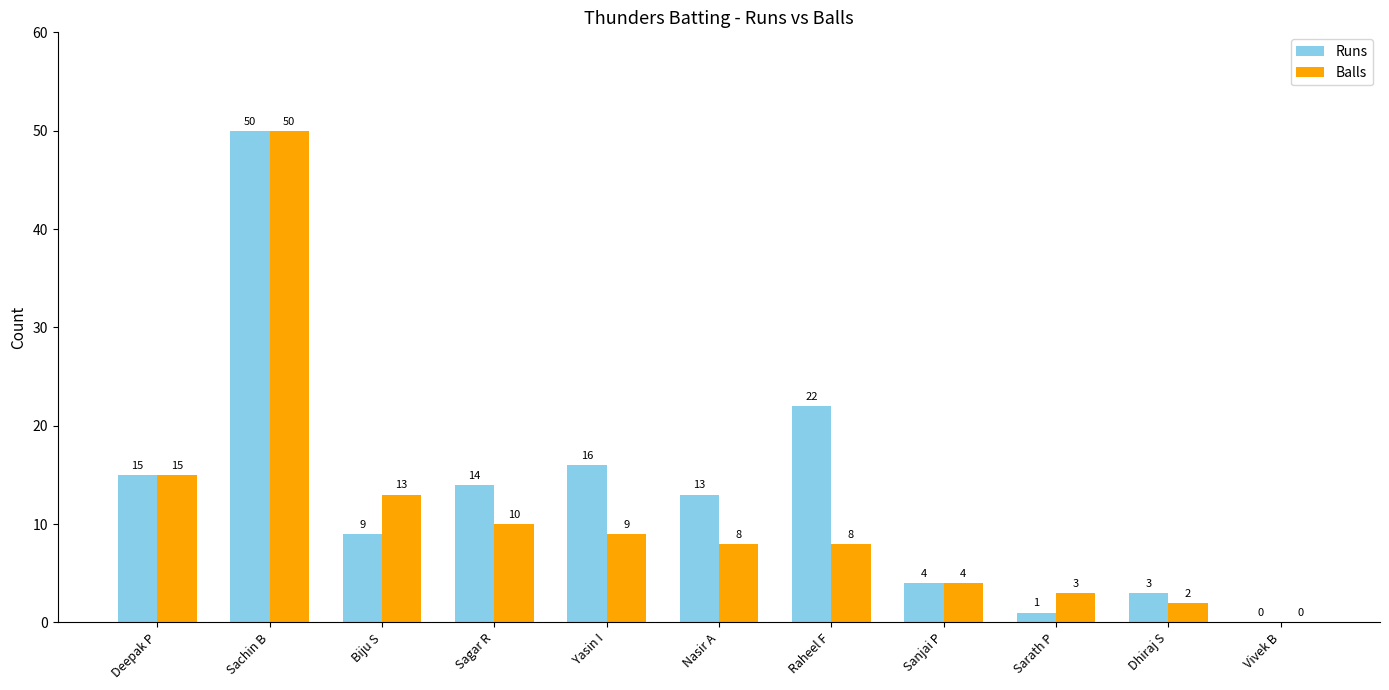

At which label is Balls closest to 25?

Deepak P